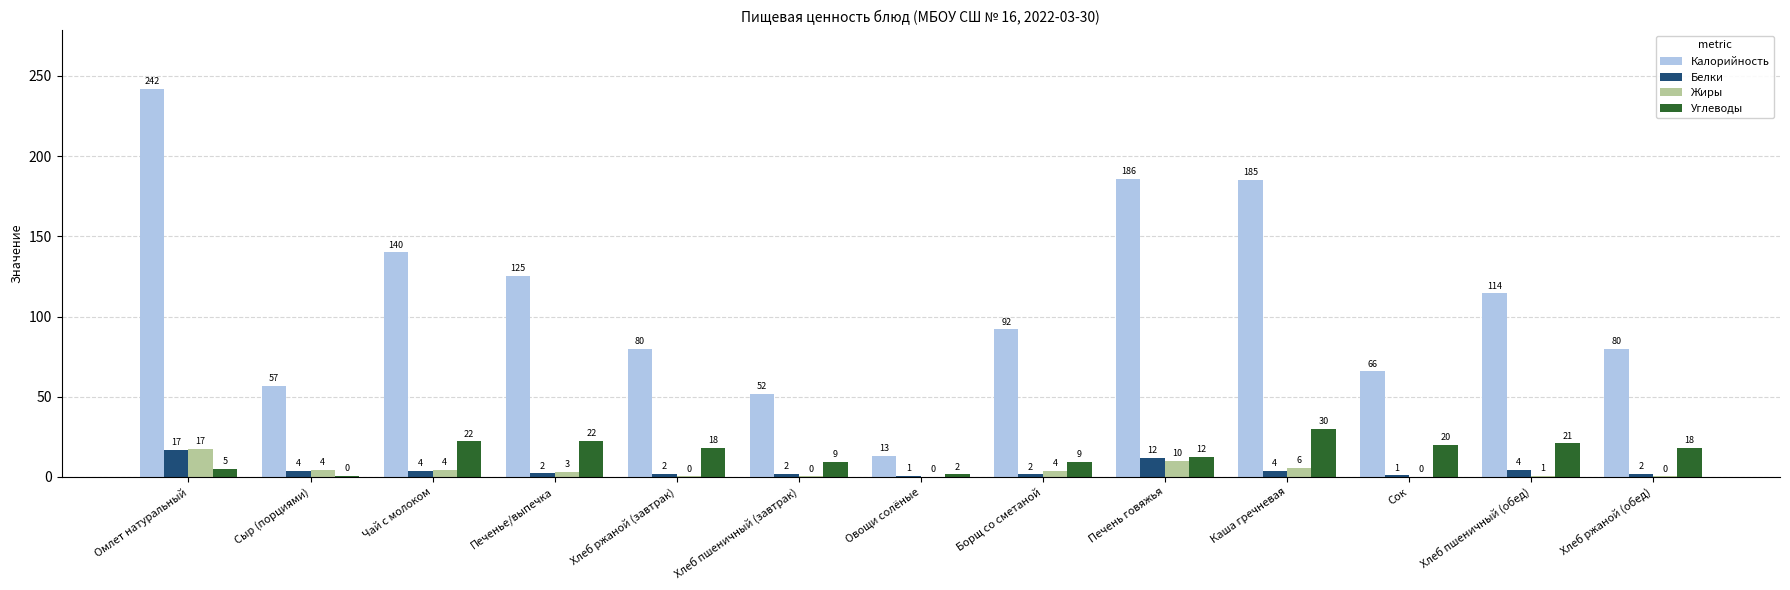

Which label corresponds to the largest value in the chart?

Омлет натуральный